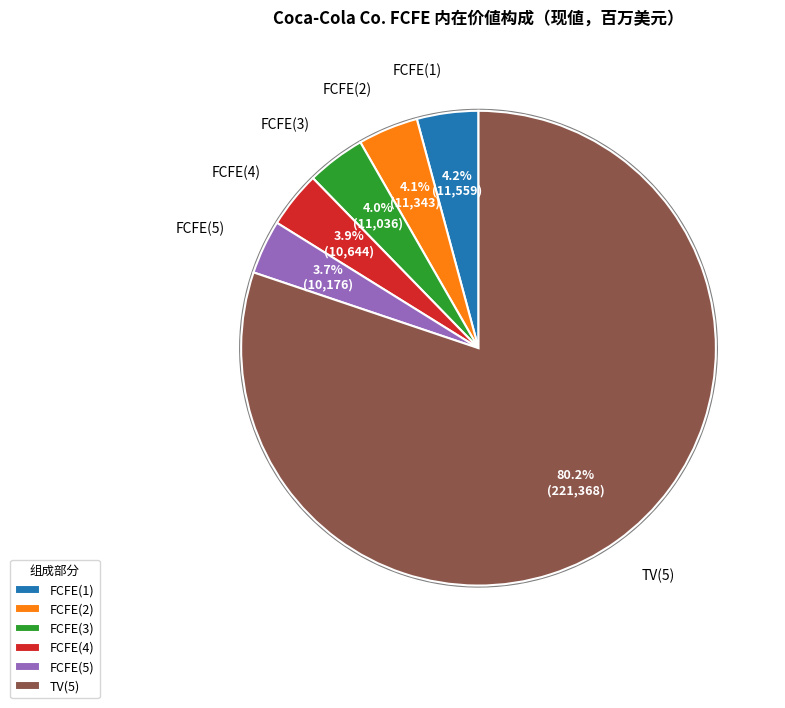

Which slice is the smallest?

FCFE(5)